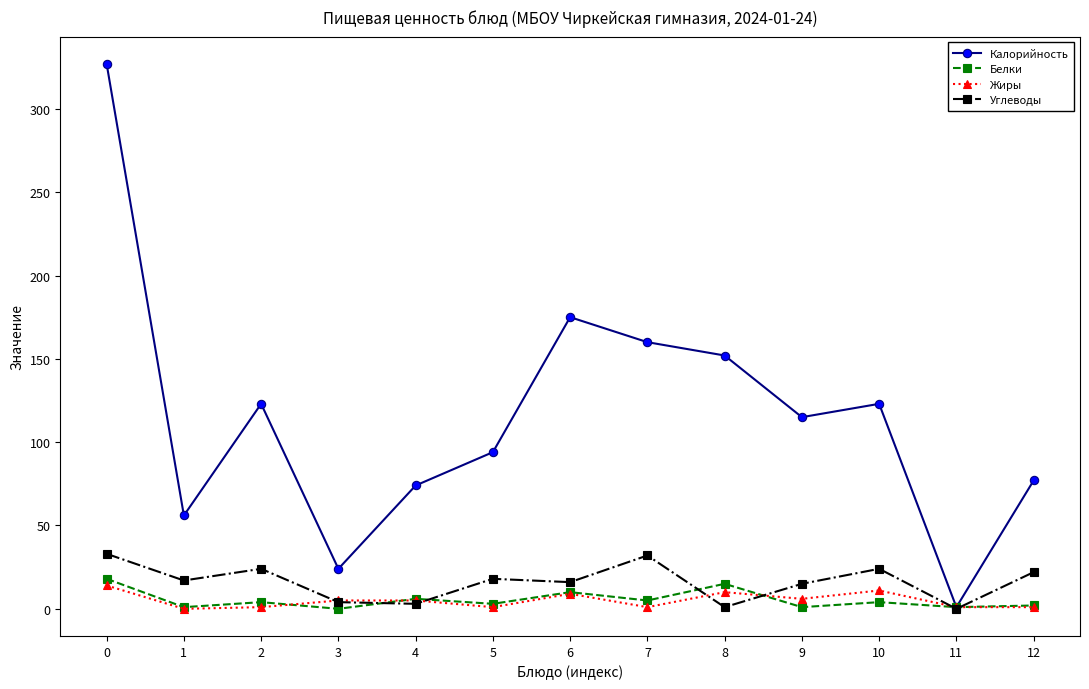

The Углеводы series shows -18 at 11. True or false?

False